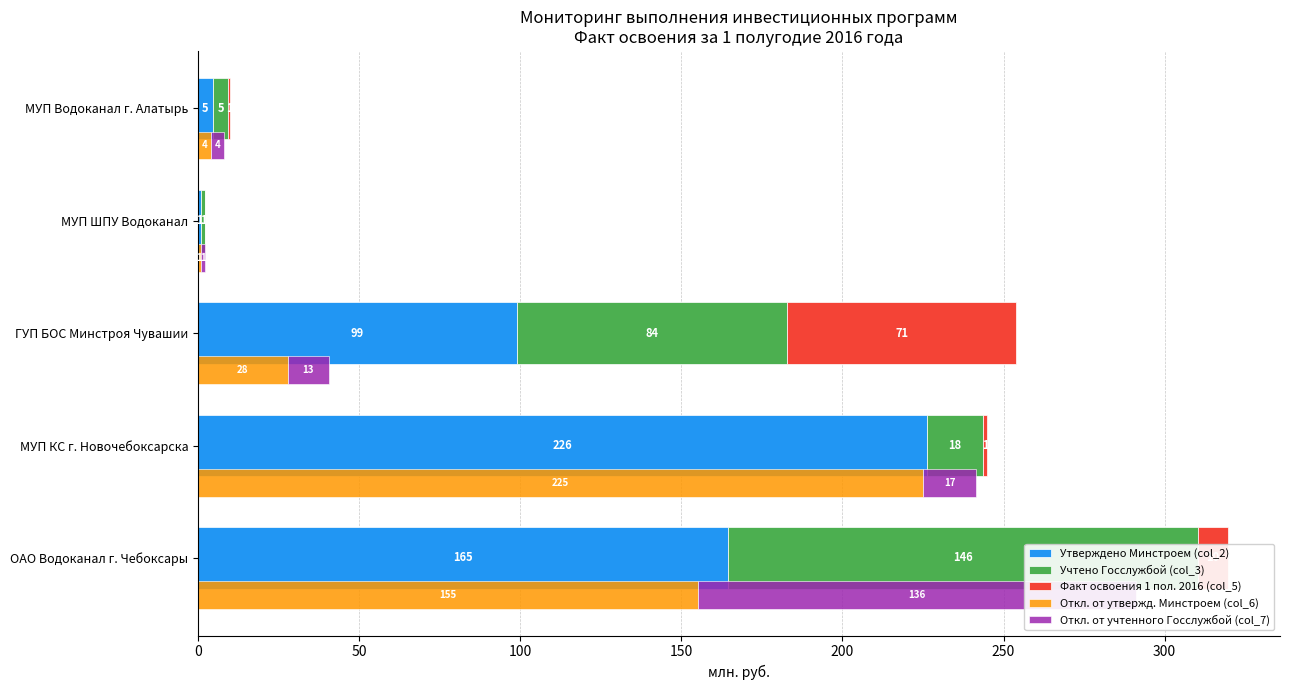

What is the total value across all series at ГУП БОС Минстроя Чувашии?

294.6